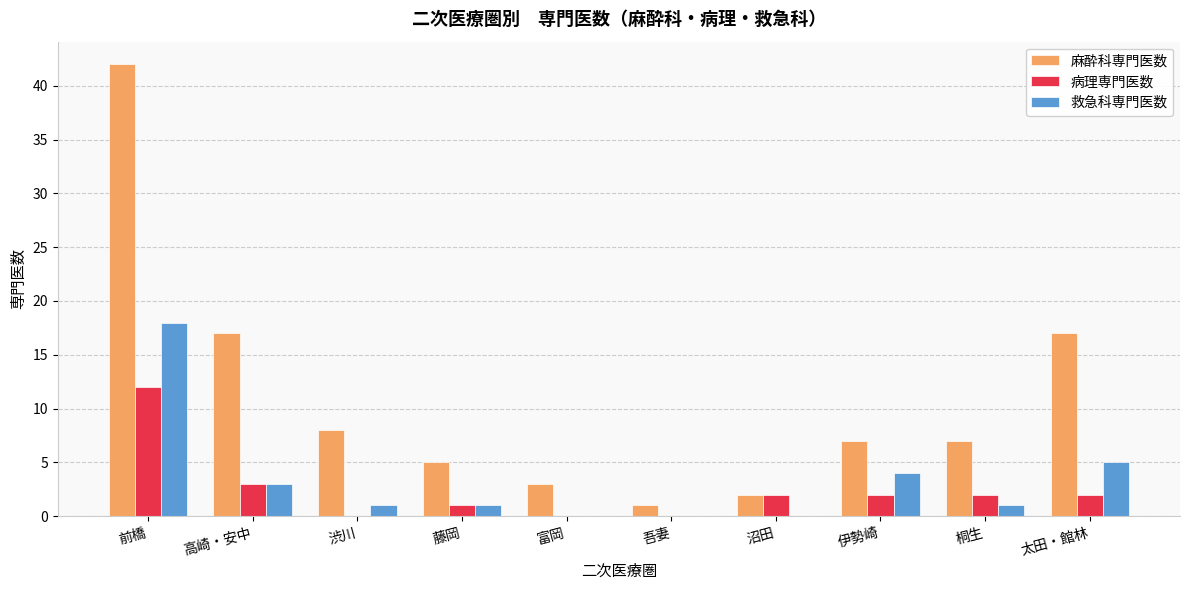

Which series has the largest total across all categories?

麻酔科専門医数